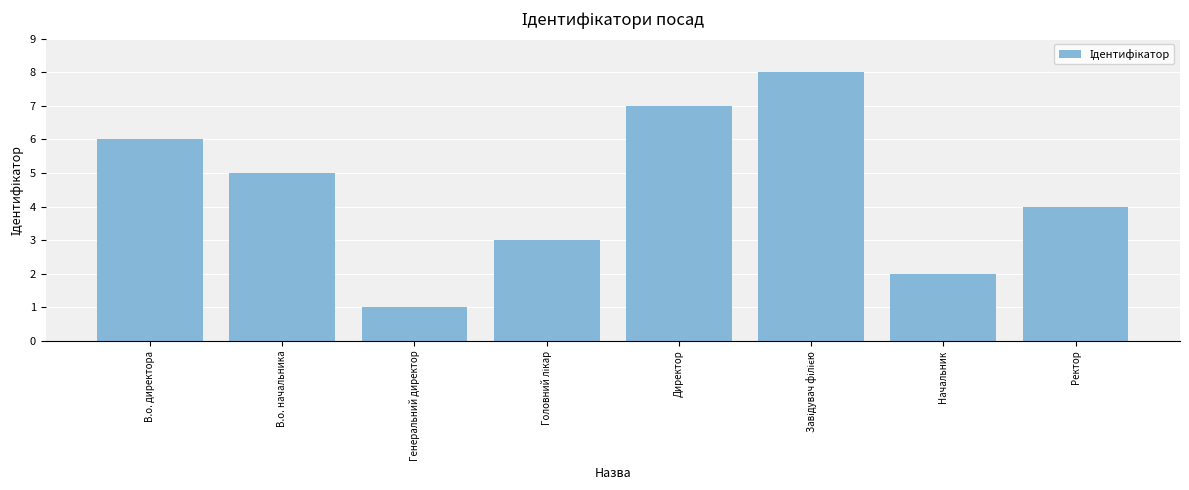

What position from the right is В.о. начальника?

7